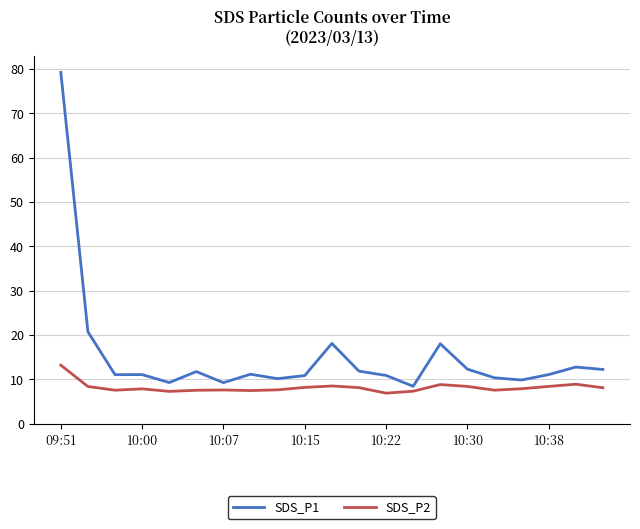

Rank the series by their average value, from lowest to highest.

SDS_P2, SDS_P1